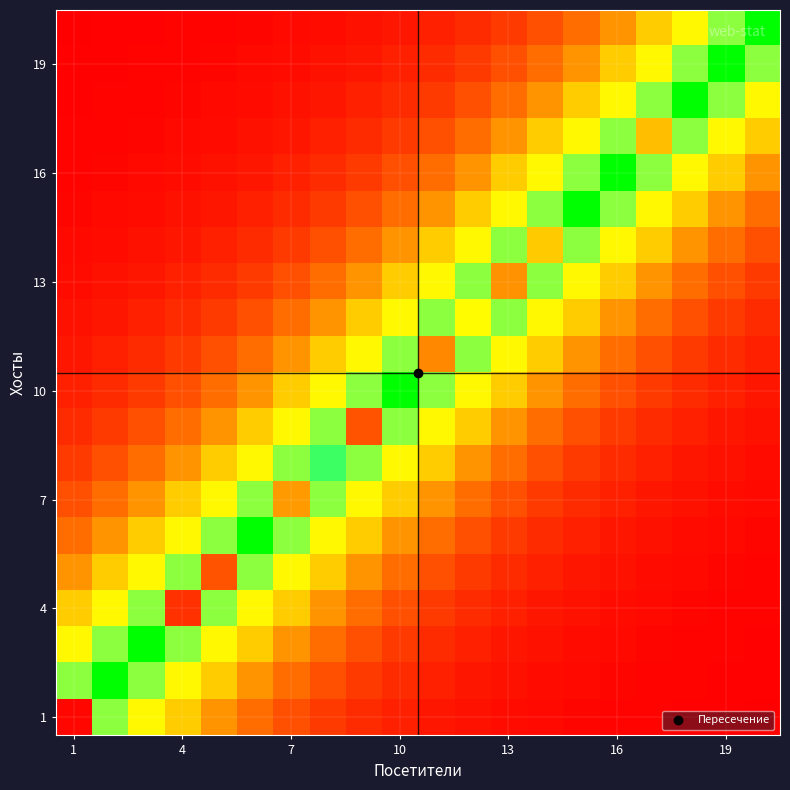

What is the minimum value shown in the chart?

0.2